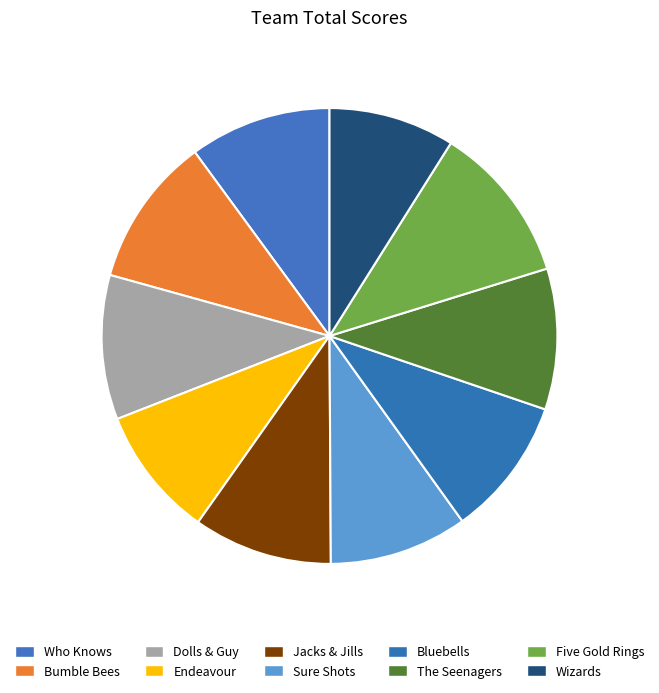

How many slices are in this pie chart?

10